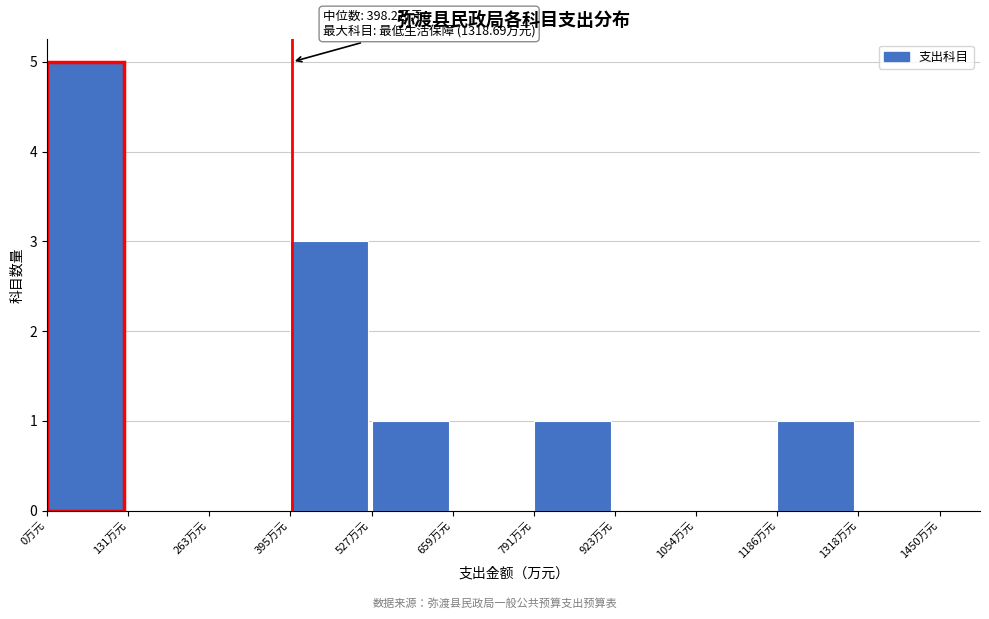

Over which range of the x-axis is the bar tallest?

0 to 140